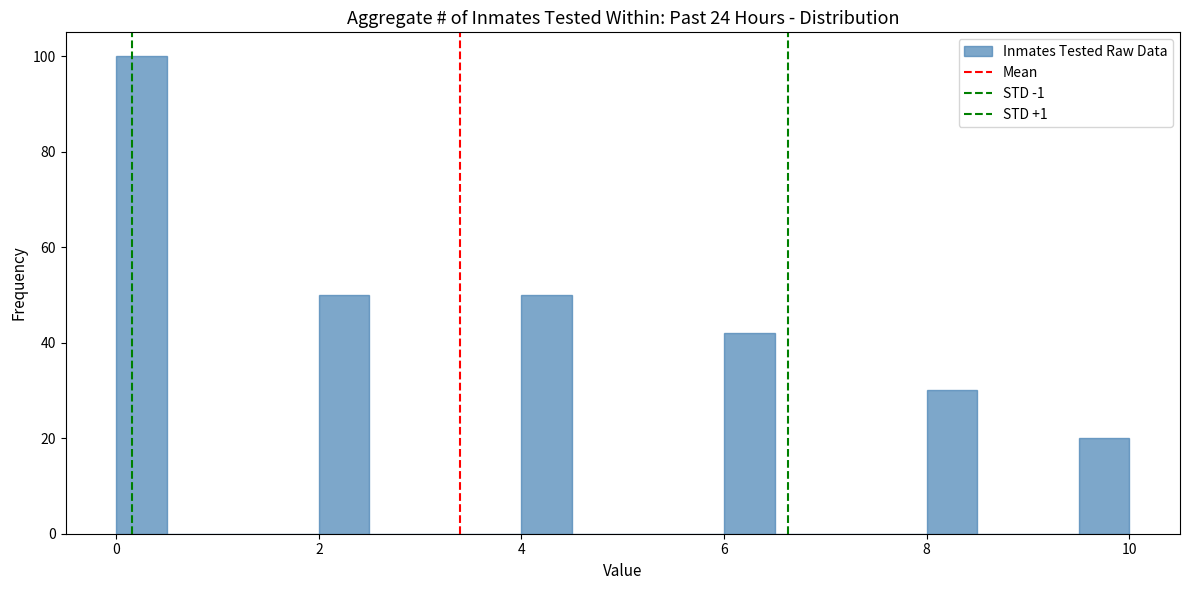

Around what value on the x-axis is the tallest bar? Give the approximate position of its centre, as read against the axis.

0.2